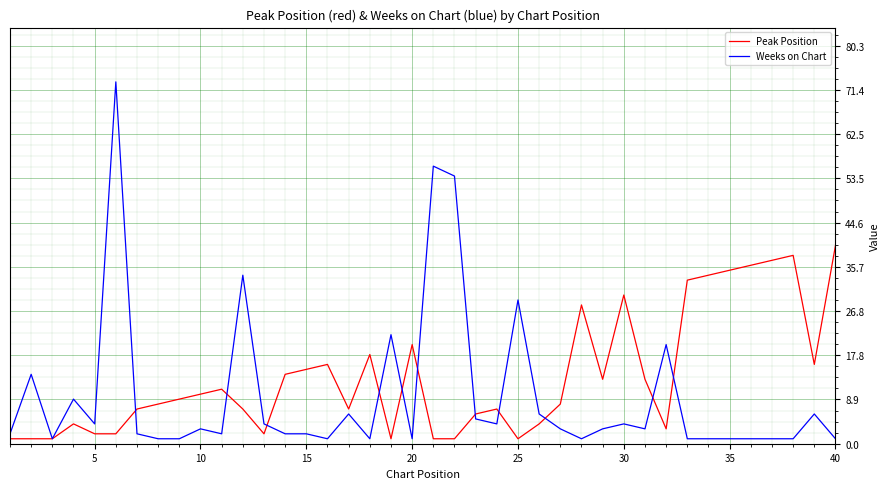

Is this an area chart (filled region under the line)?

No